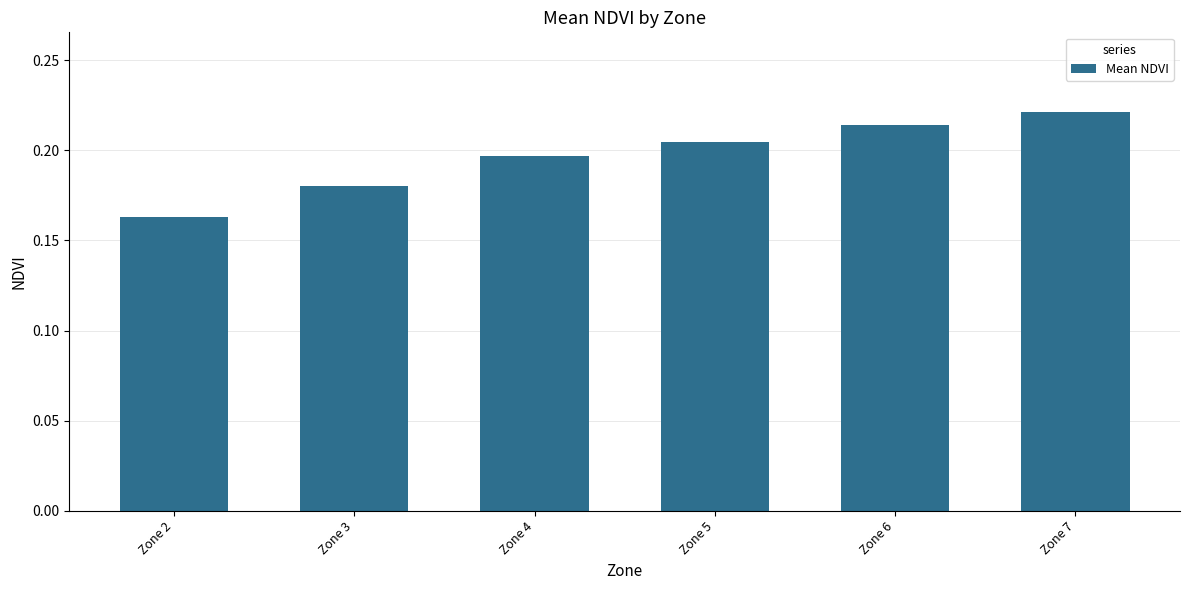

What is the sum of the values at Zone 4 and Zone 6?

0.4